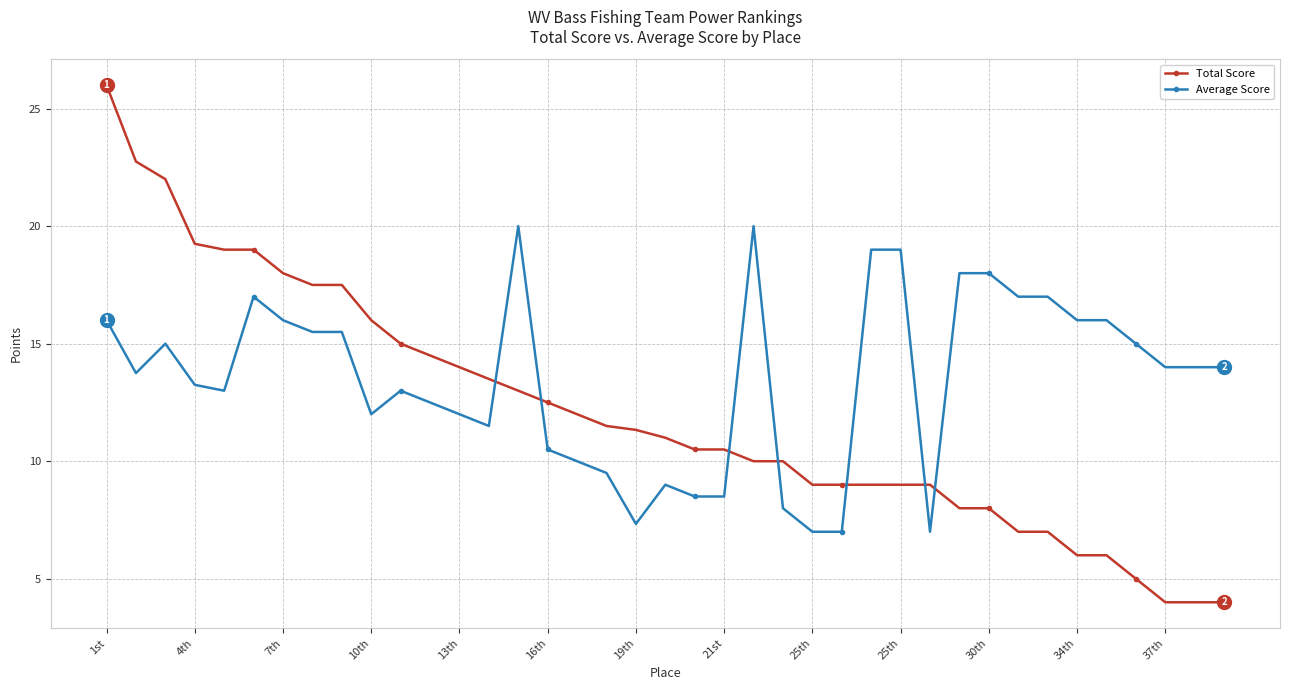

What is the smallest value displayed?

4.0